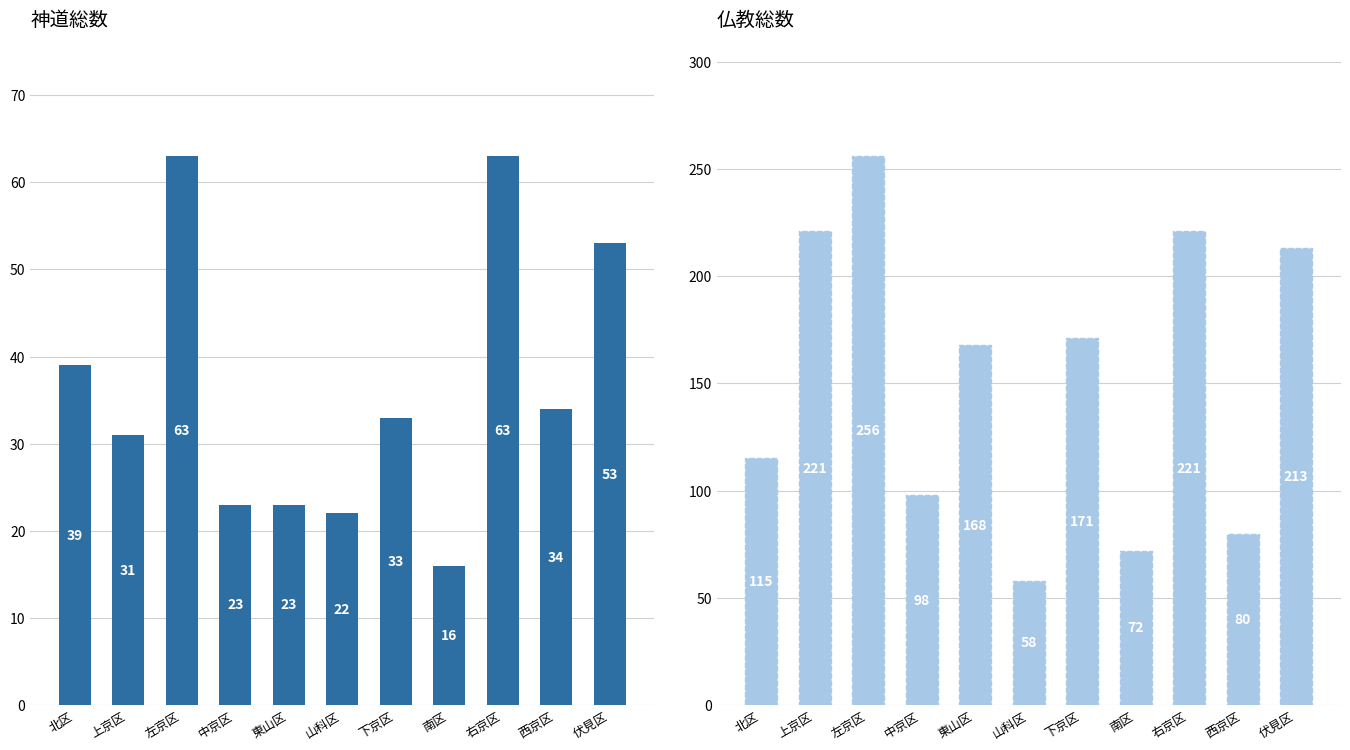

The 仏教総数 series shows 36 at 北区. True or false?

False